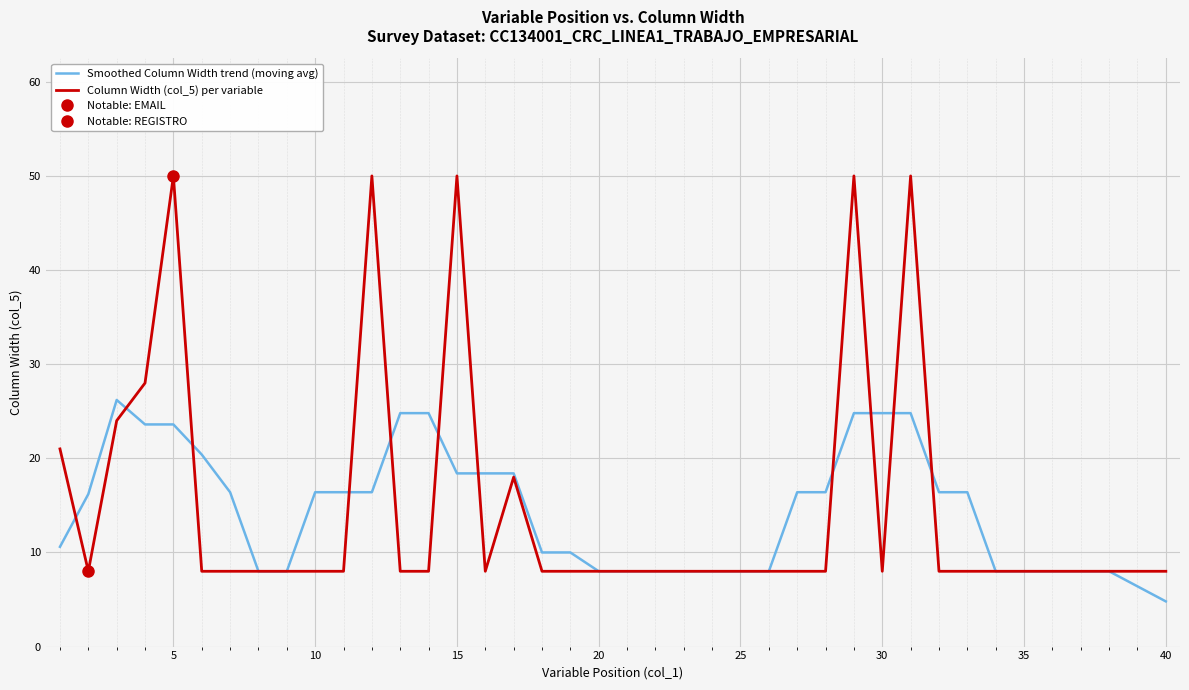

At 25, list the series in order from smallest to largest.

Column Width (col_5) per variable, Smoothed Column Width trend (moving avg)